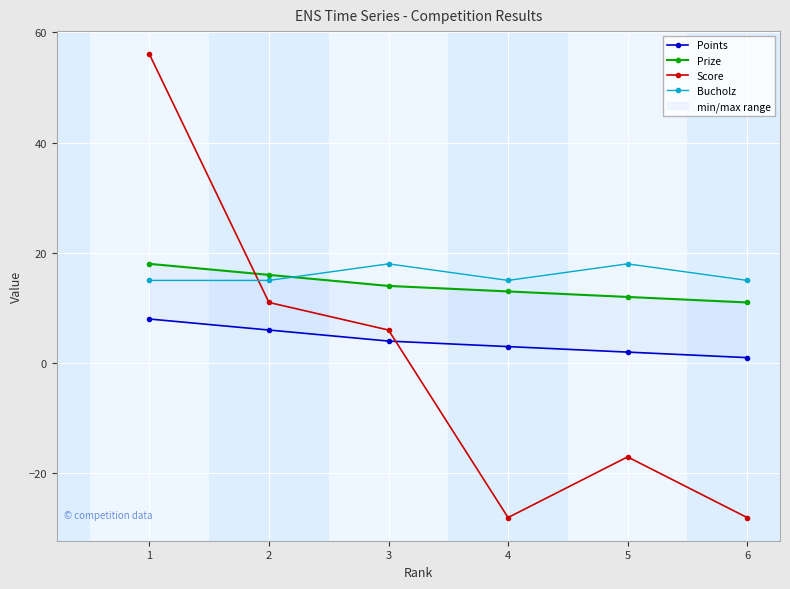

Which series has the largest total across all categories?

Bucholz